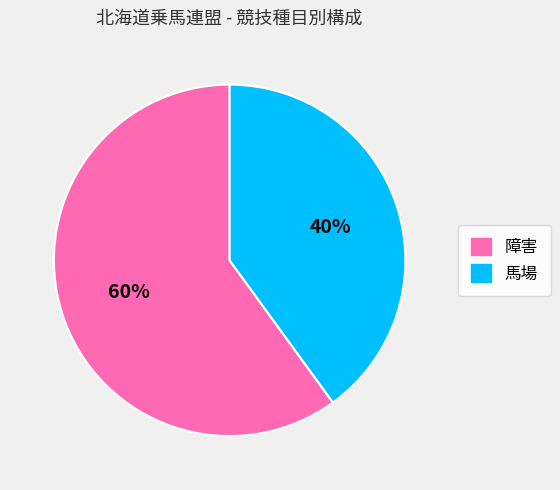

Which category has the smallest portion of the pie?

馬場